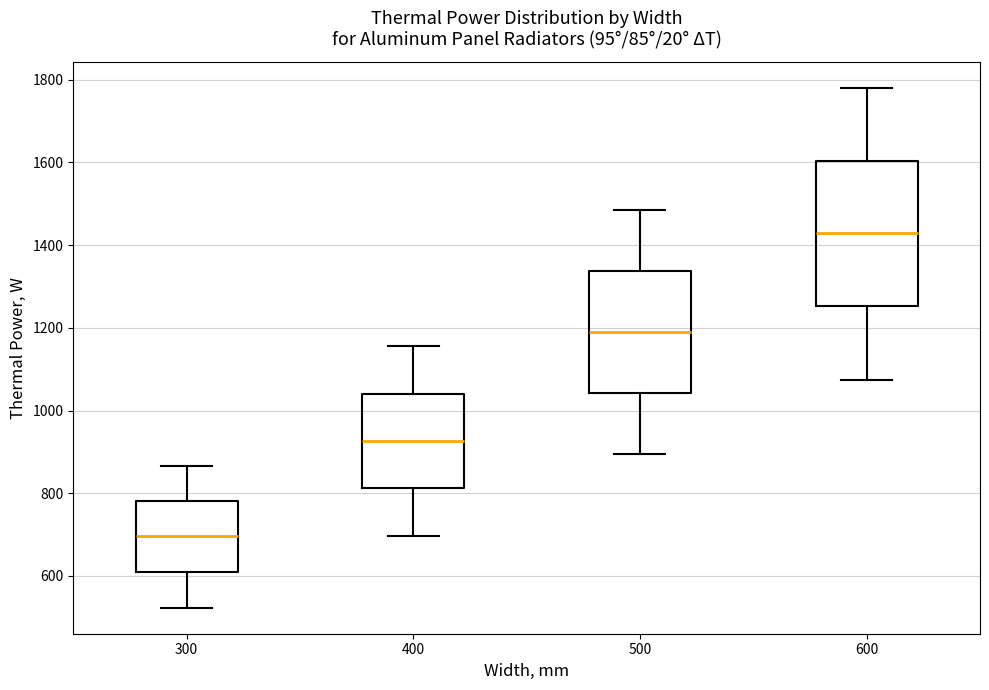

Reading left to right, read every box against the y-axis: the position of its median line, the range the box covers, and the ends of its whiskers. The values are not printed on the chart, so give them approximately, as read against the axis.

300: median 700, box 600 to 780, whiskers 520 to 860
400: median 920, box 820 to 1040, whiskers 700 to 1160
500: median 1200, box 1040 to 1340, whiskers 900 to 1480
600: median 1420, box 1260 to 1600, whiskers 1080 to 1780